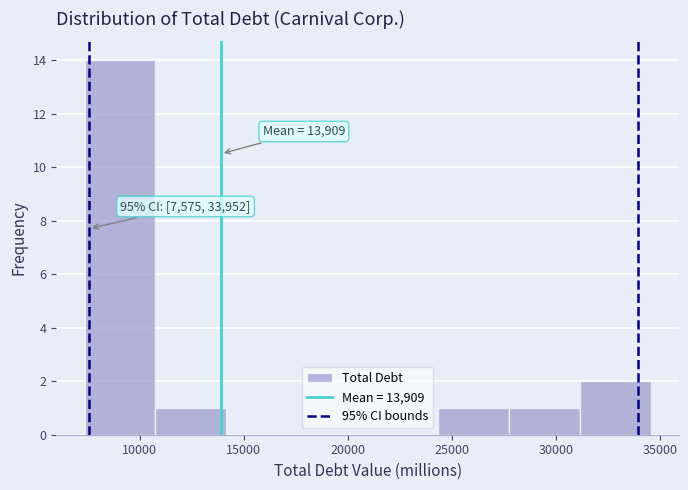

Which range on the x-axis has the tallest bar?

7500 to 11000